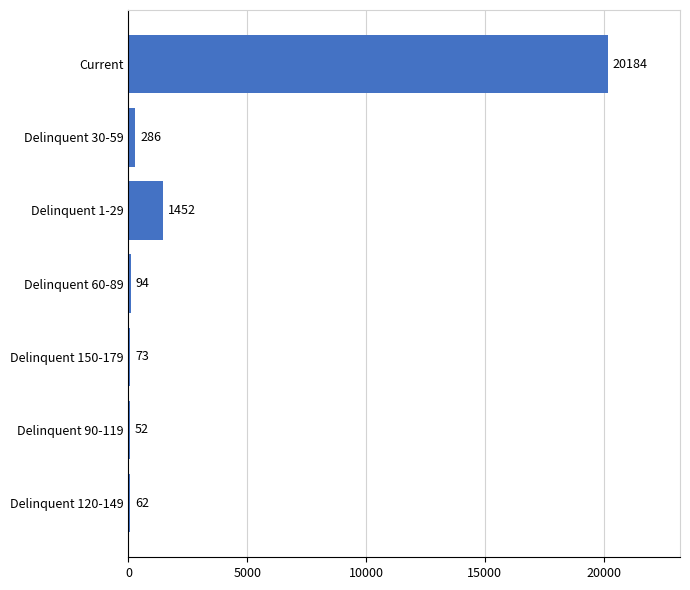

Which category has the highest value across all series?

Current